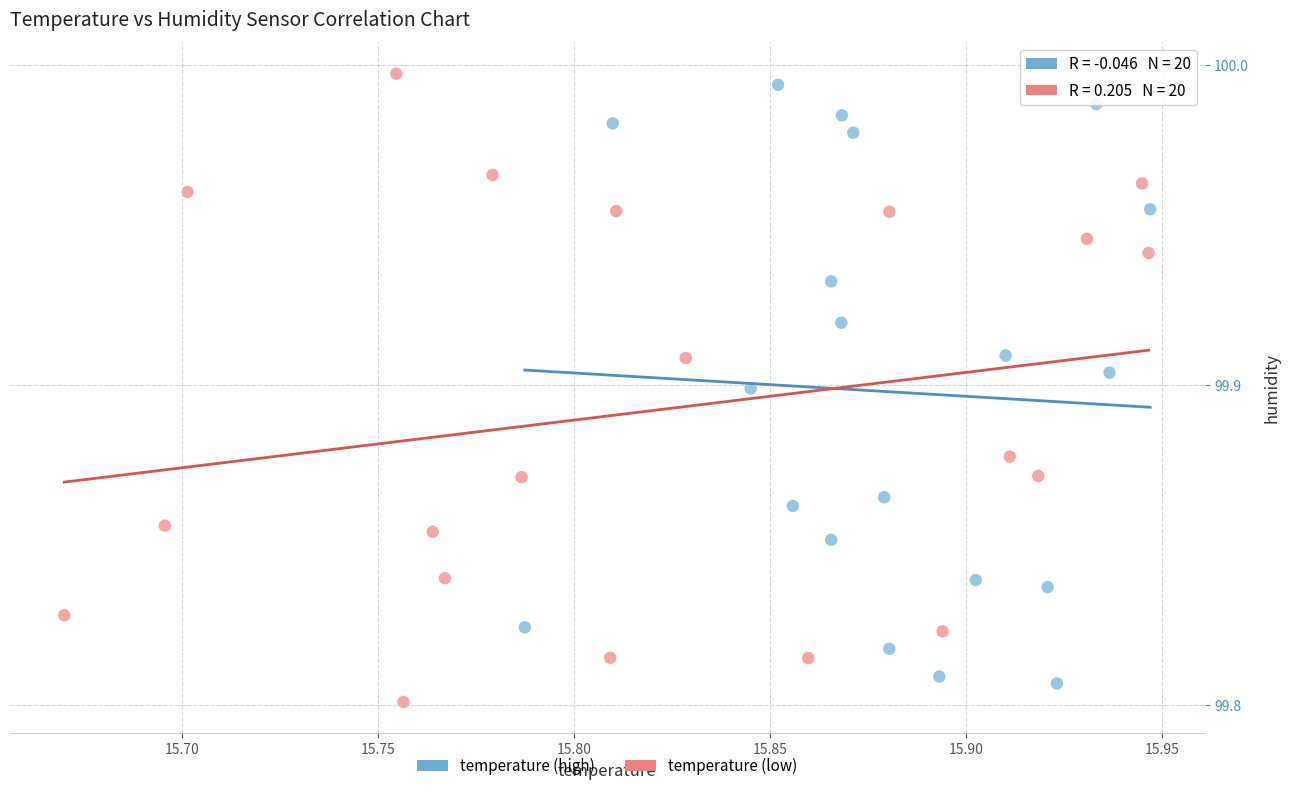

What are all the series names shown in the legend?

temperature (high), temperature (low)